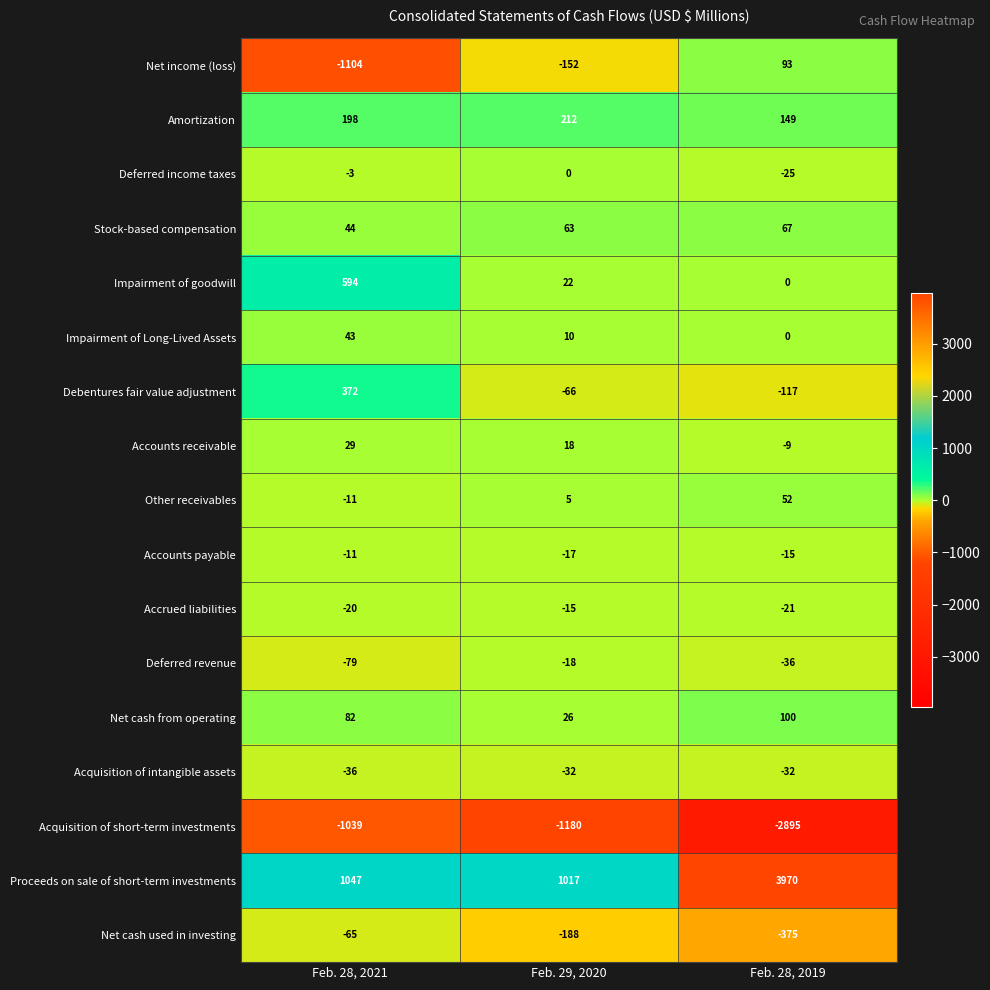

What is the difference between the maximum and minimum values in the Impairment of Long-Lived Assets series?

43